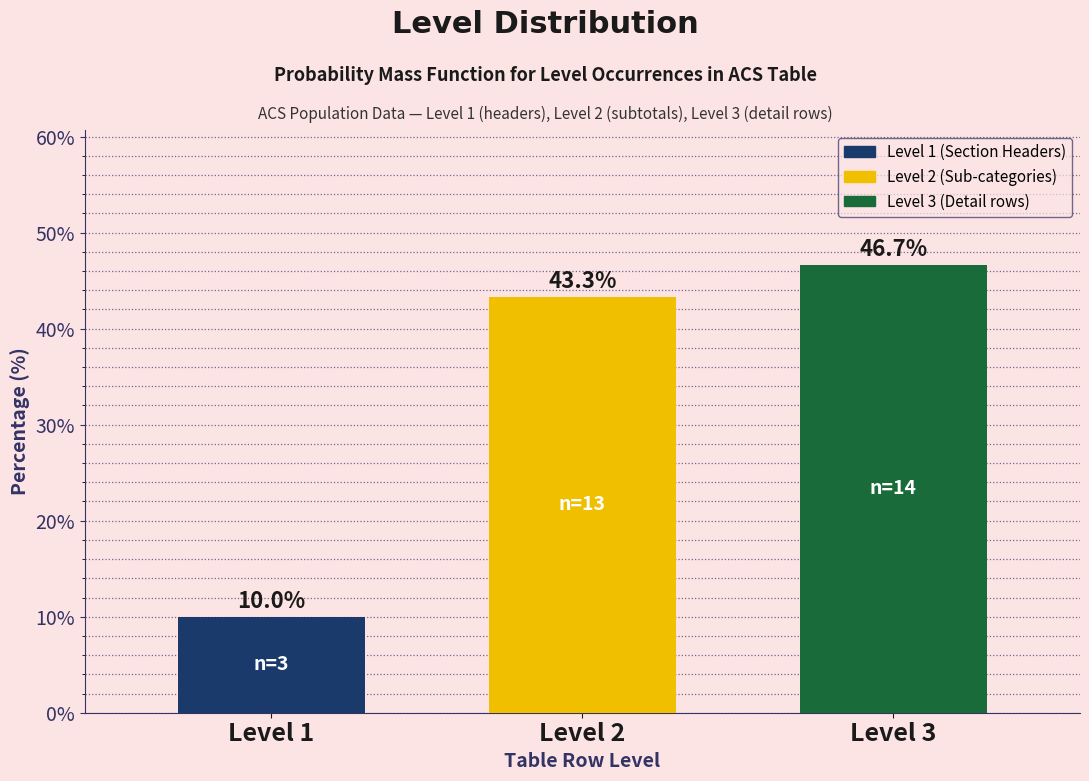

Reading right to left, list all the values displayed in this chart.

46.7	43.3	10.0